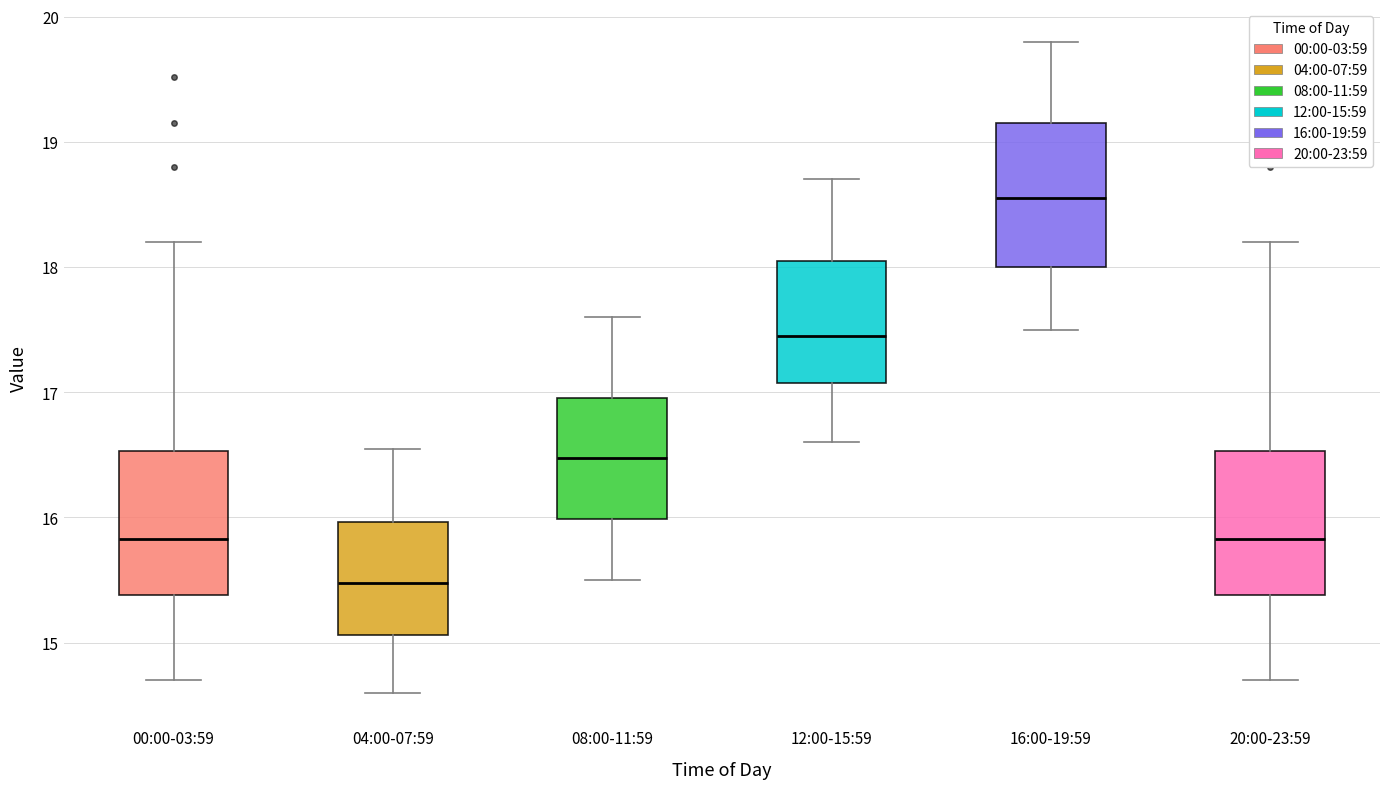

Reading left to right, transcribe this box plot: for each box, give where its median line is, the range the box spans, and where its two whiskers end, as read against the y-axis. The values are not printed on the chart, so give them approximately, as read against the axis.

00:00-03:59: median 15.8, box 15.4 to 16.5, whiskers 14.7 to 18.2
04:00-07:59: median 15.5, box 15.1 to 16.0, whiskers 14.6 to 16.6
08:00-11:59: median 16.5, box 16.0 to 17.0, whiskers 15.5 to 17.6
12:00-15:59: median 17.5, box 17.1 to 18.1, whiskers 16.6 to 18.7
16:00-19:59: median 18.6, box 18.0 to 19.2, whiskers 17.5 to 19.8
20:00-23:59: median 15.8, box 15.4 to 16.5, whiskers 14.7 to 18.2